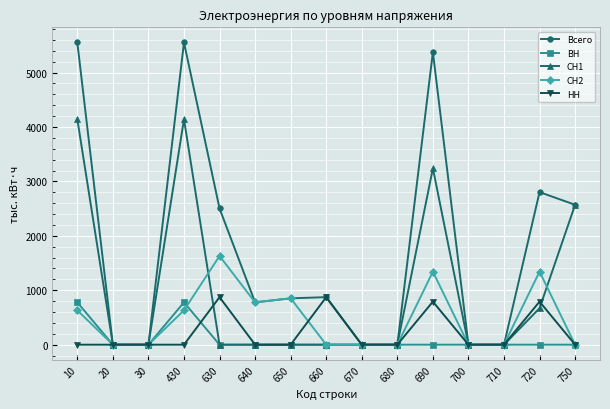

What is the maximum value shown in the chart?

5553.9